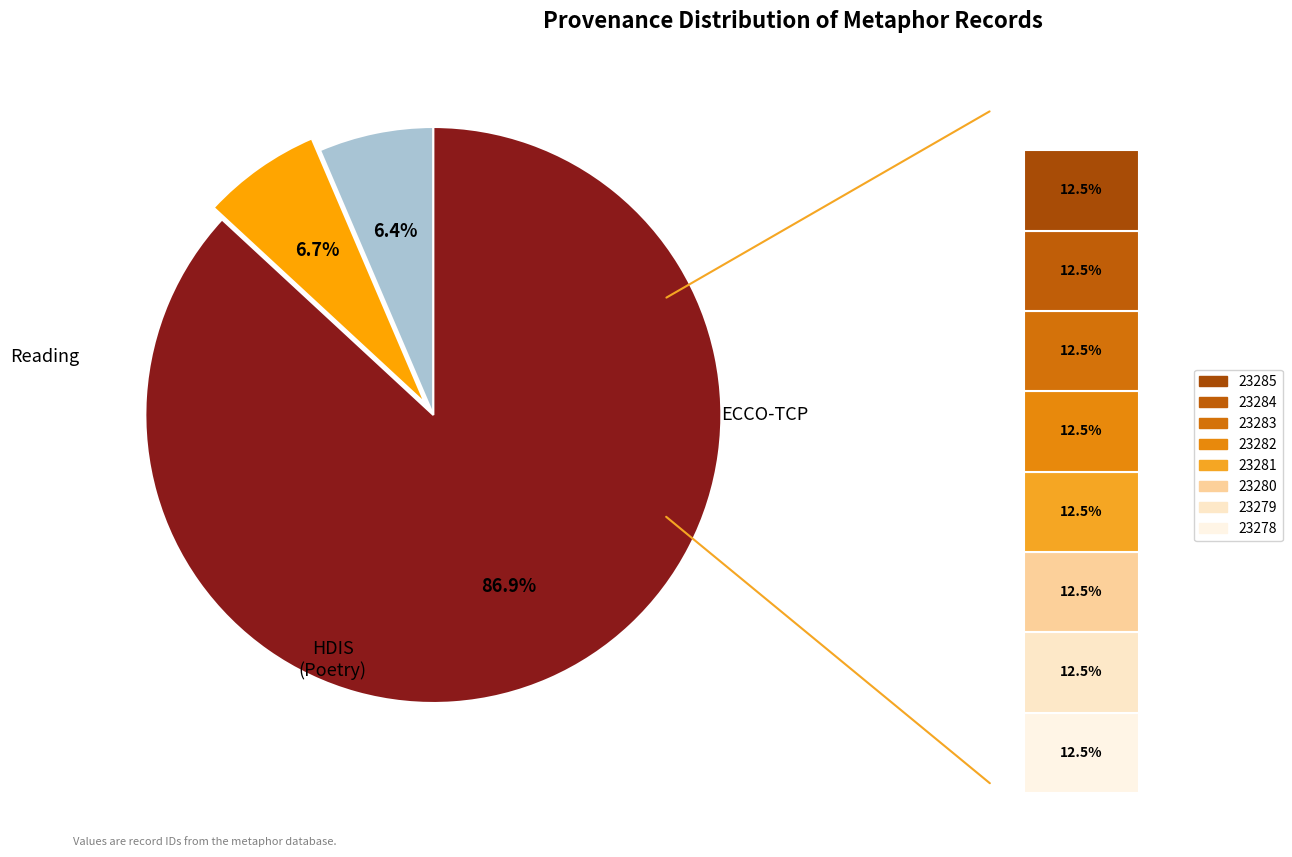

Does 23283 represent more than half of the total?

No